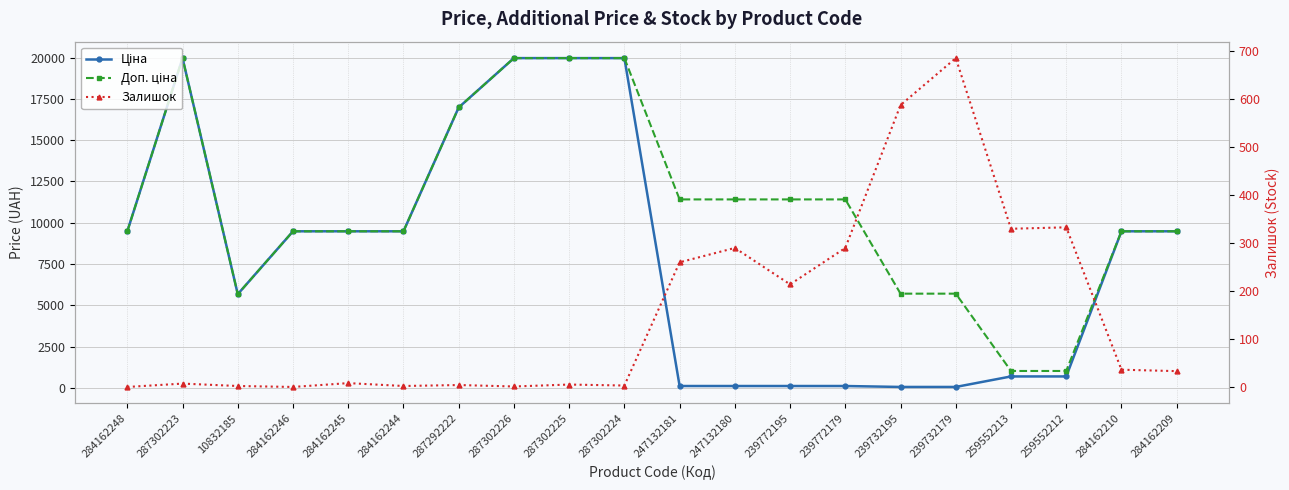

True or false: Ціна has a value of 114.1 at 239772179.

True